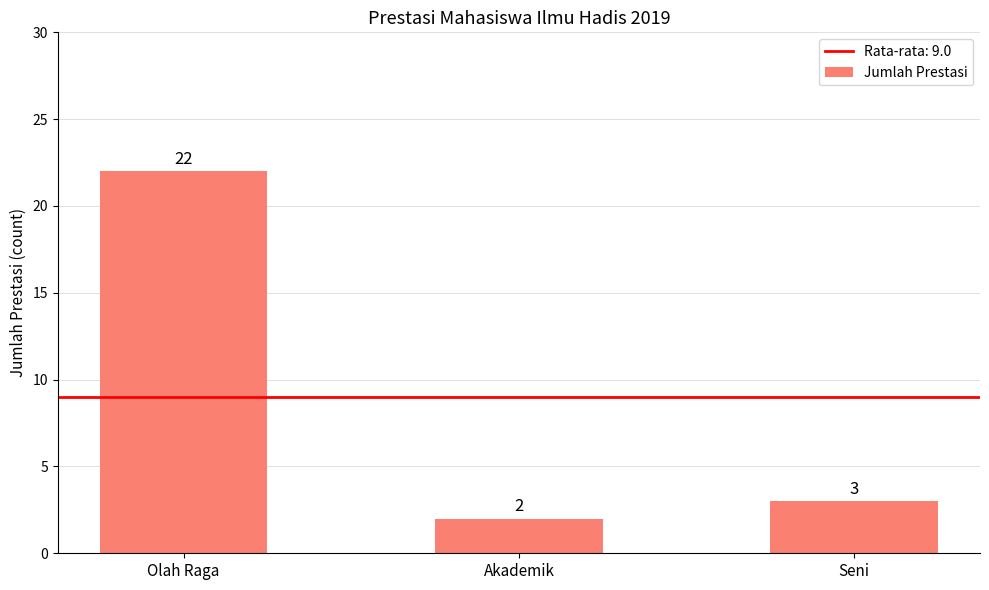

Read the value at Seni, to the nearest 5.

5